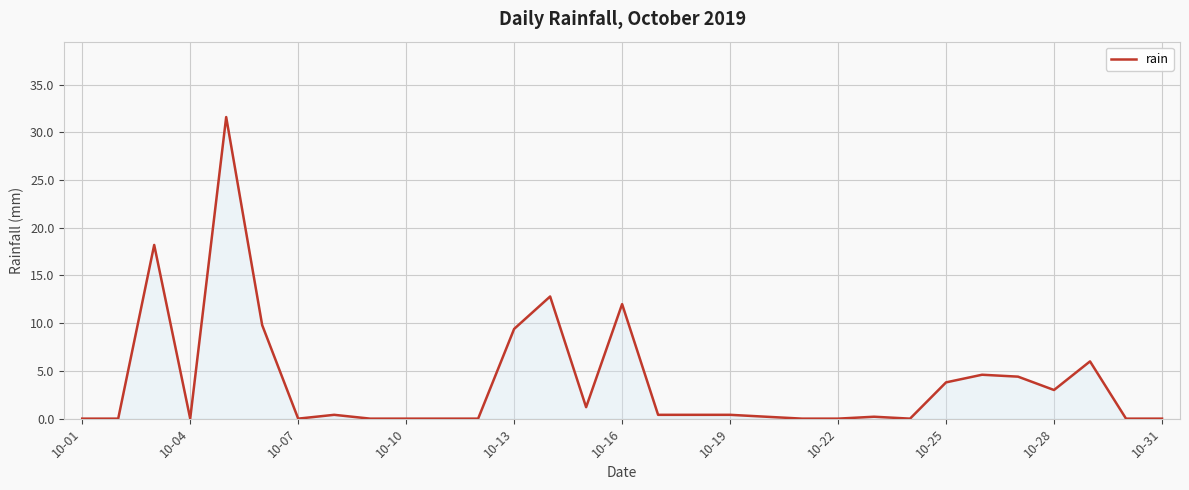

What is the greatest value displayed?

31.6